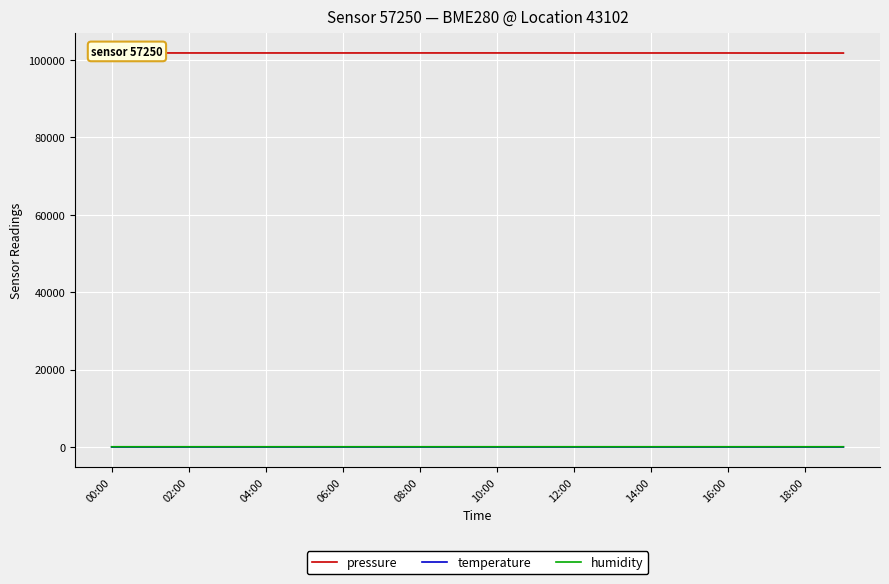

What is the minimum value for pressure?

101748.0